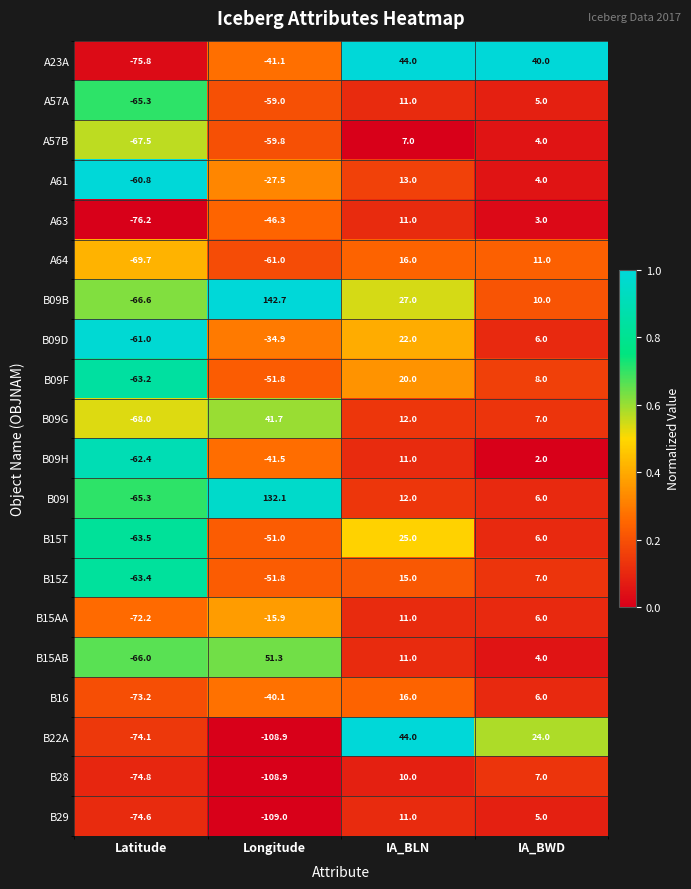

What is the approximate value of B09H at IA_BLN?

11.0